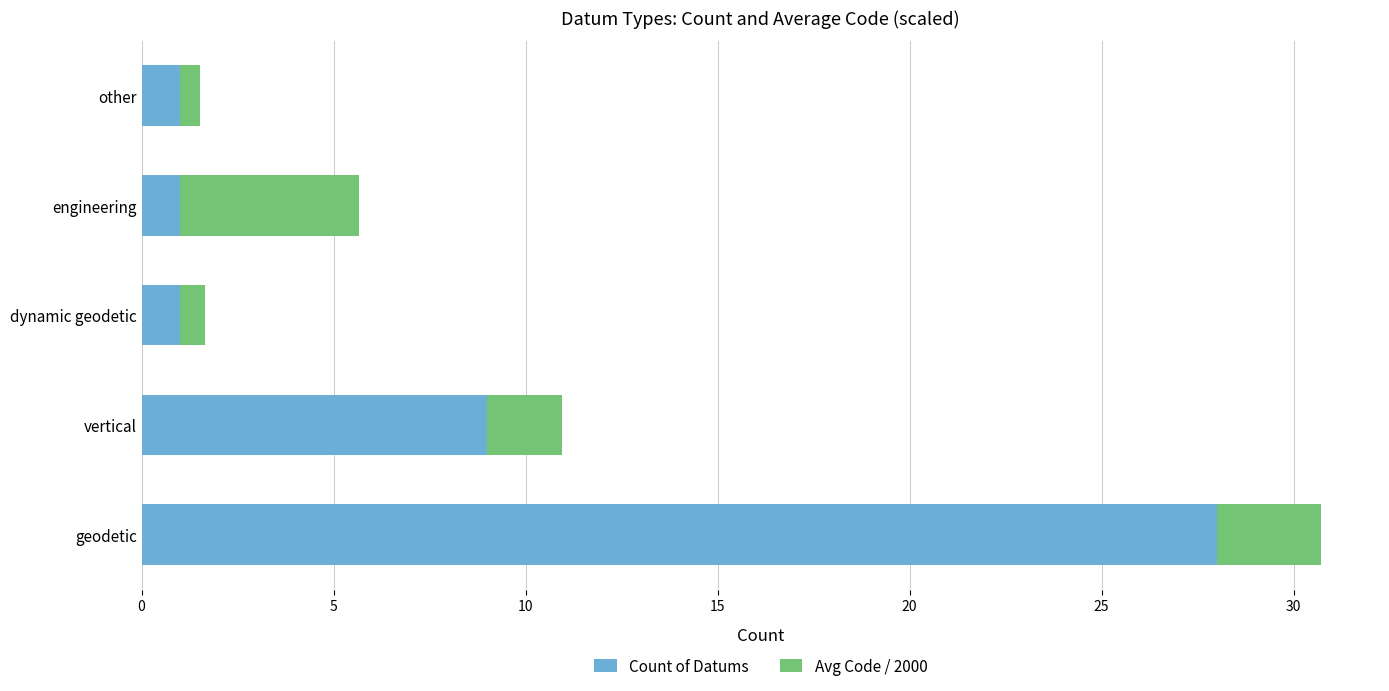

At which category is the sum across all series the highest?

geodetic